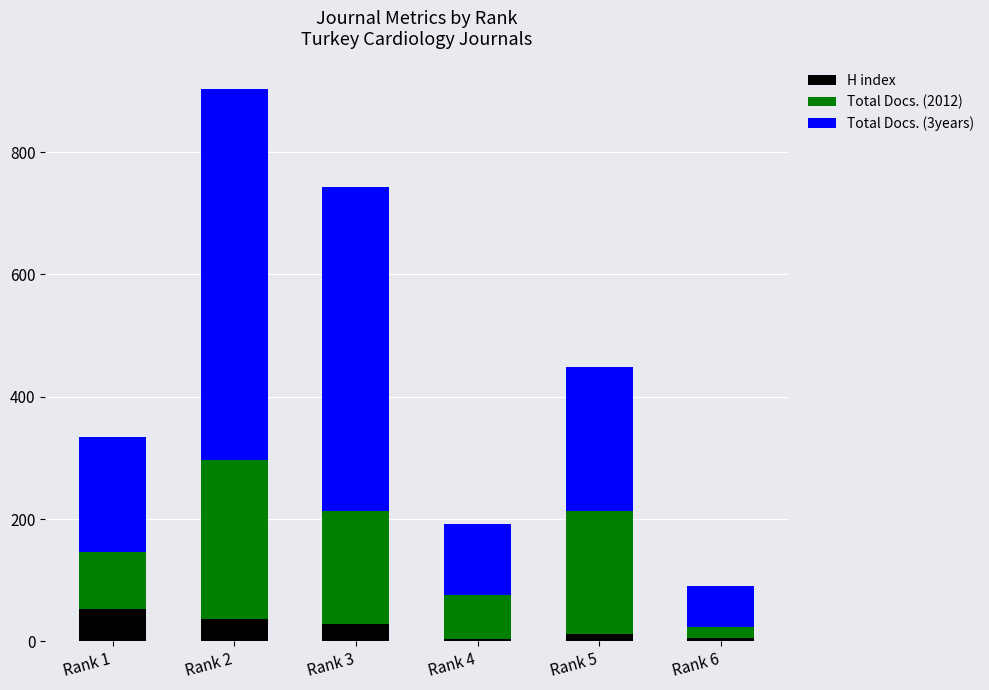

At which label is H index closest to 28?

Rank 3